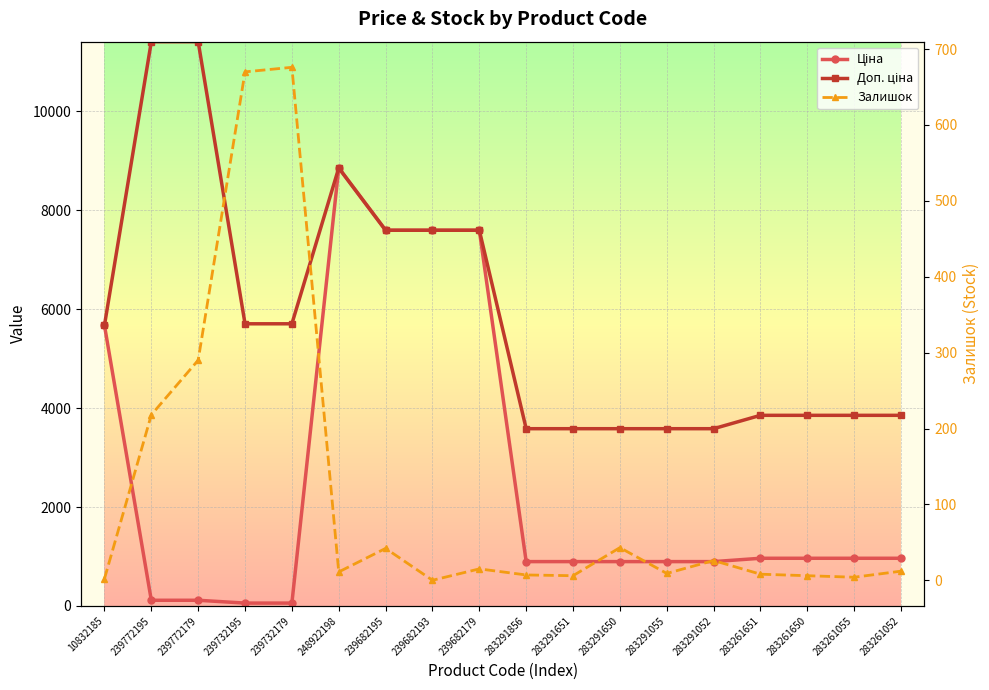

The Доп. ціна series shows 9852.0 at 239732195. True or false?

False